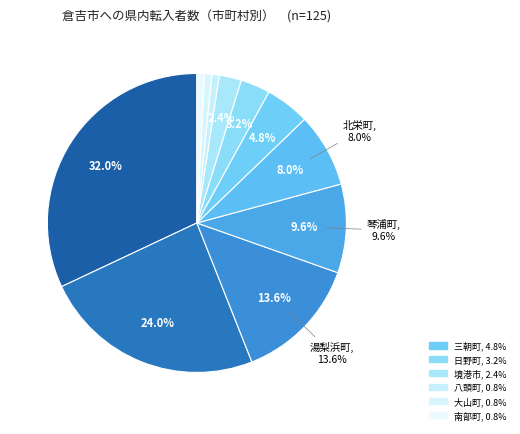

How many segments does this pie chart have?

11